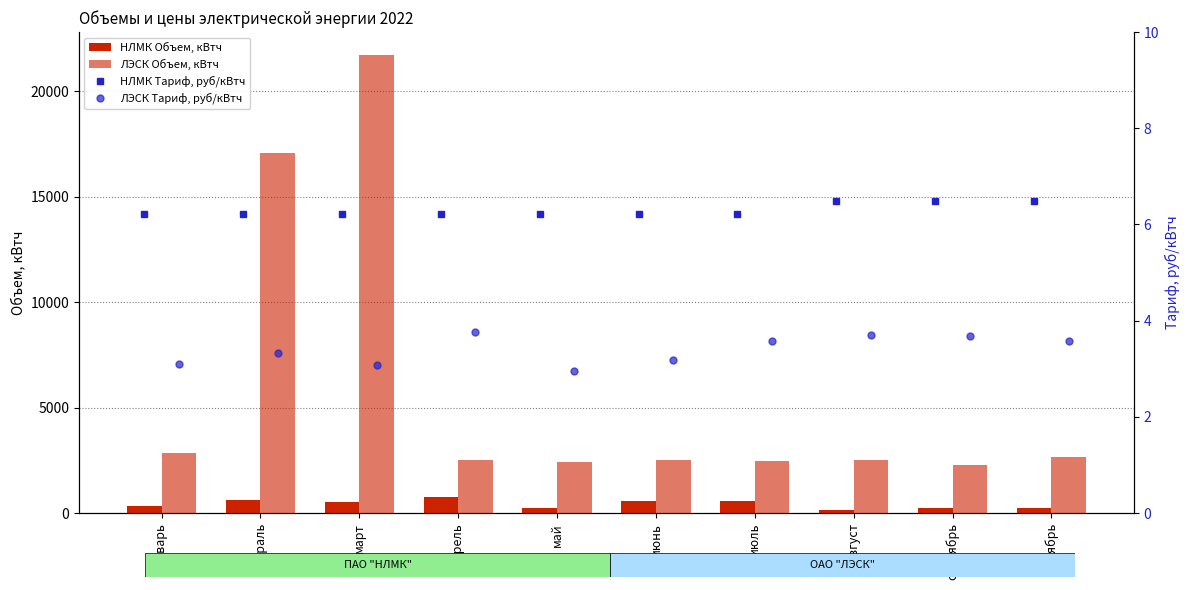

What is the label of the 6th bar from the left?

июнь